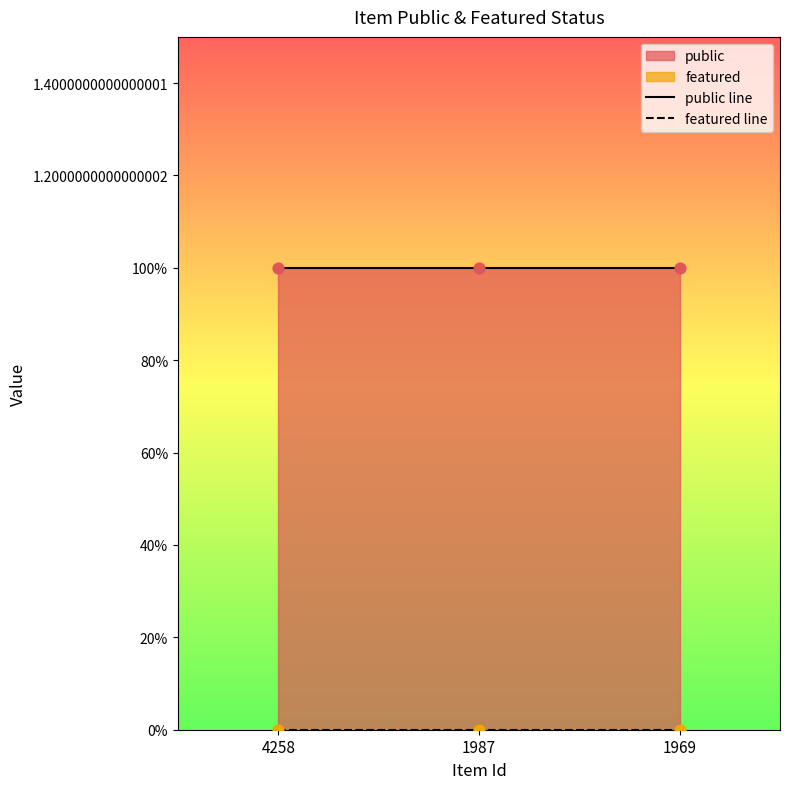

Which series reaches the minimum Y coordinate?

featured line